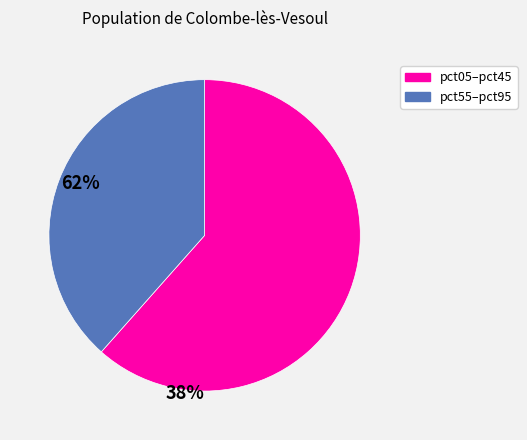

Does any single category account for the majority?

Yes